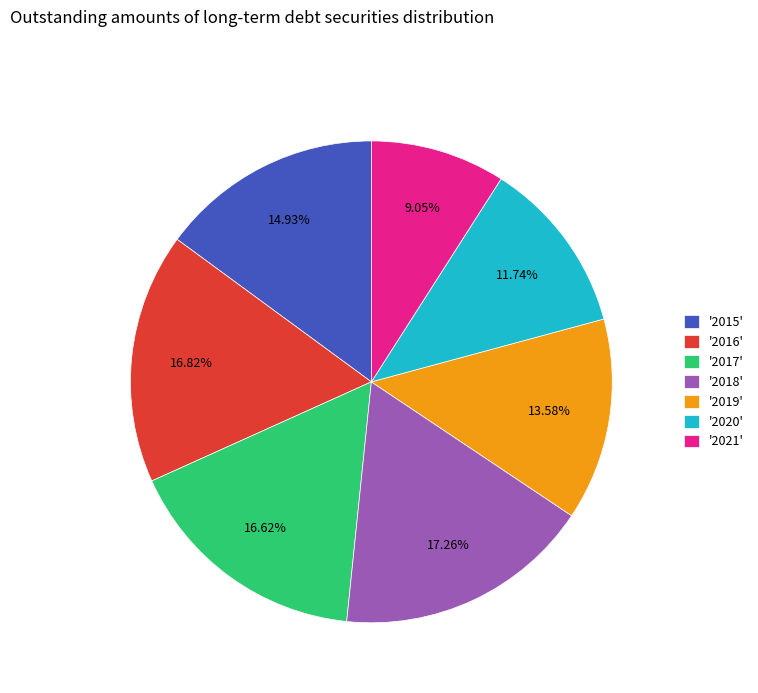

Which slice is the smallest?

'2021'